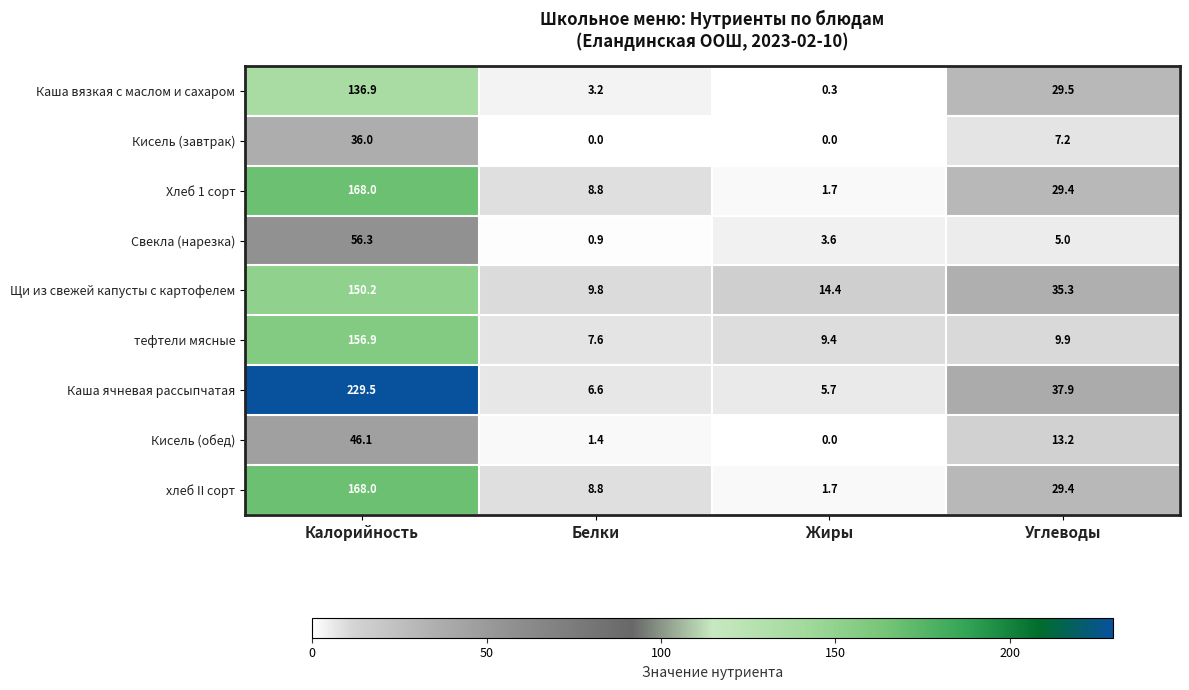

What is the average value of the Каша вязкая с маслом и сахаром series?

42.5